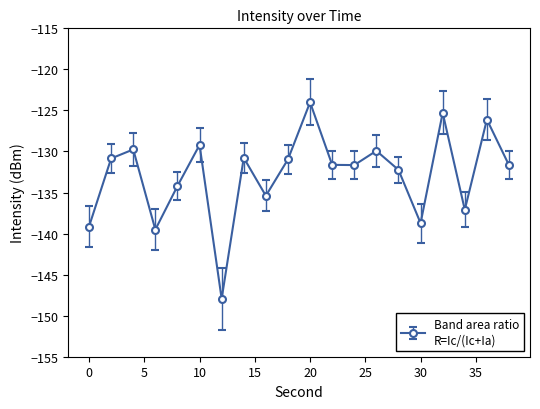

What is the sum of all values?

-2656.1